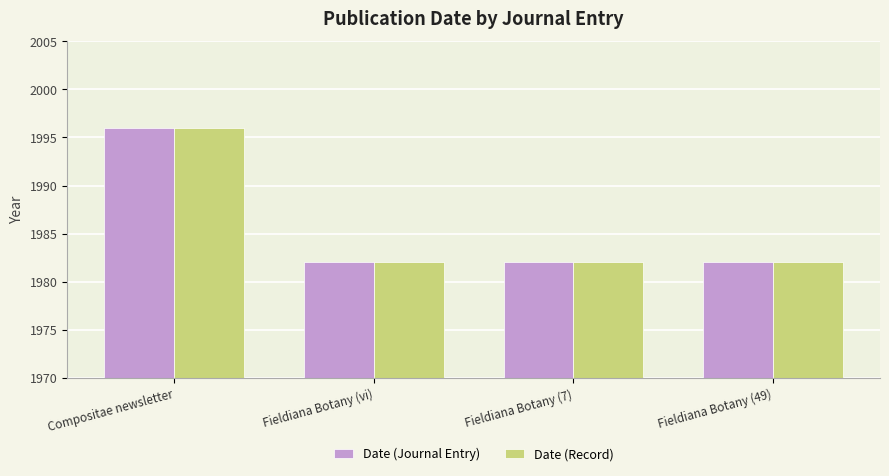

Reading left to right, what are all the values shown in this chart?

Date (Journal Entry): 1996	1982	1982	1982
Date (Record): 1996	1982	1982	1982